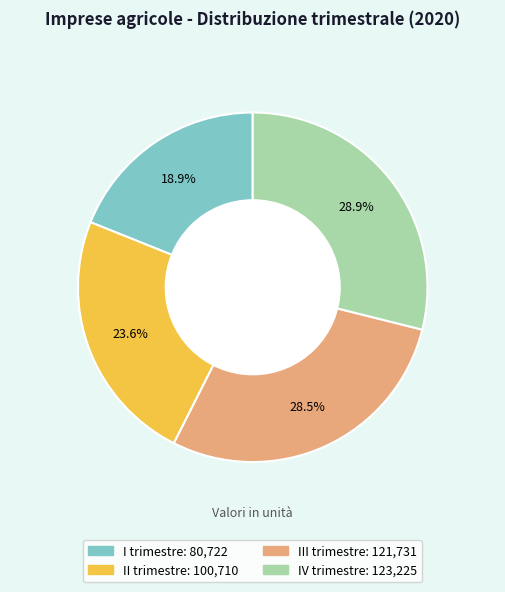

Which category has the smallest portion of the pie?

I trimestre